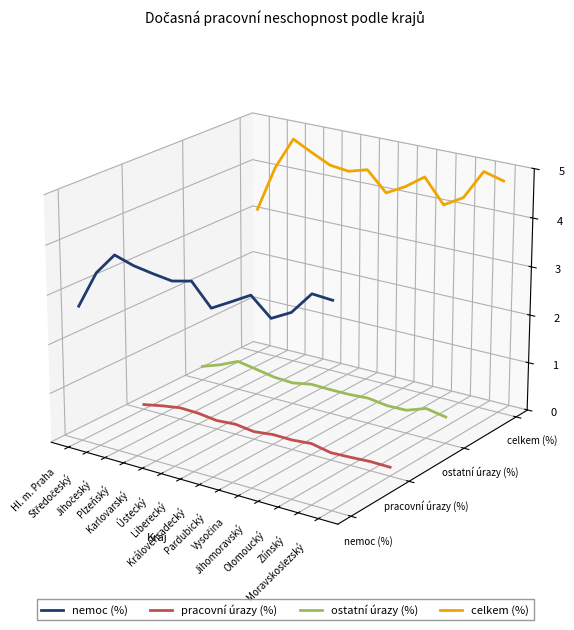

True or false: ostatní úrazy (%) has a value of -0.0 at Plzeňský.

False